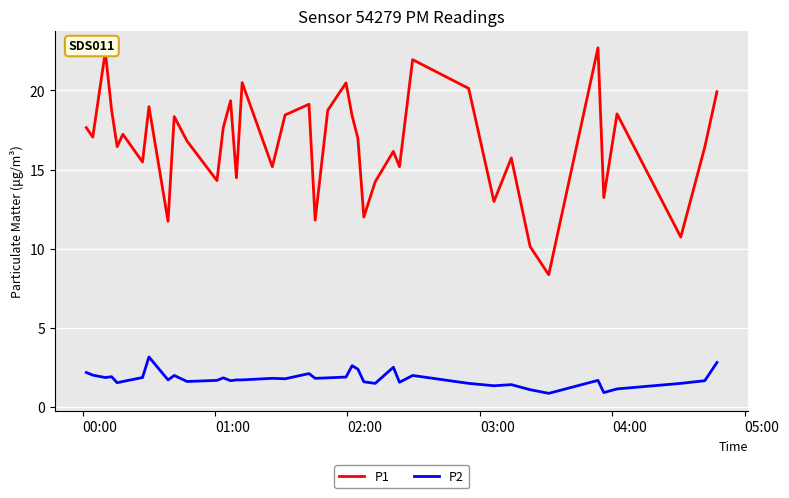

Rank the series by their average value, from lowest to highest.

P2, P1